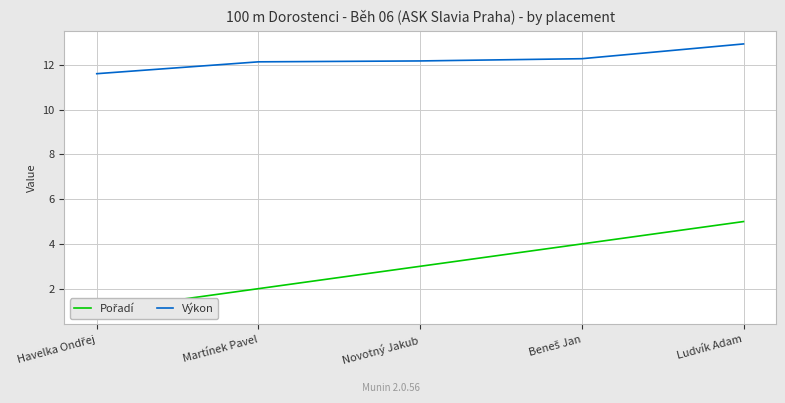

Which series has the largest range (max minus min)?

Pořadí